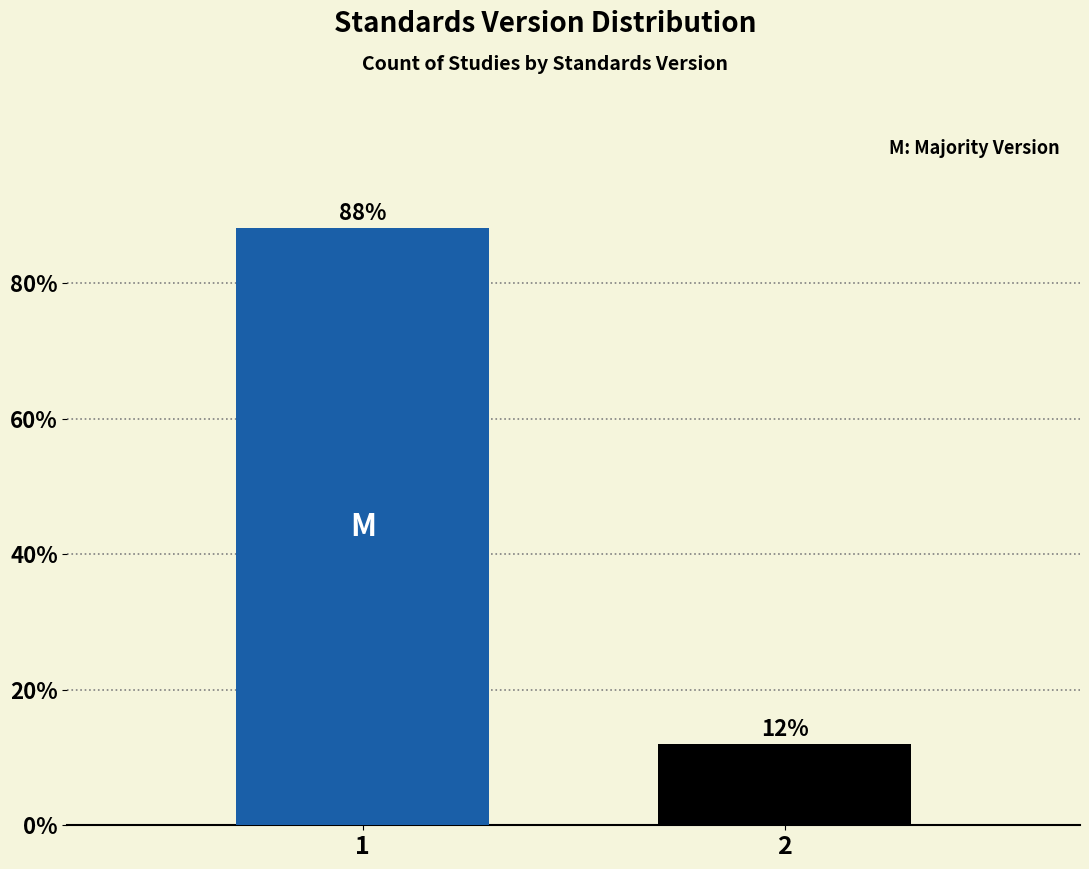

The value at 1 is 115.5. True or false?

False